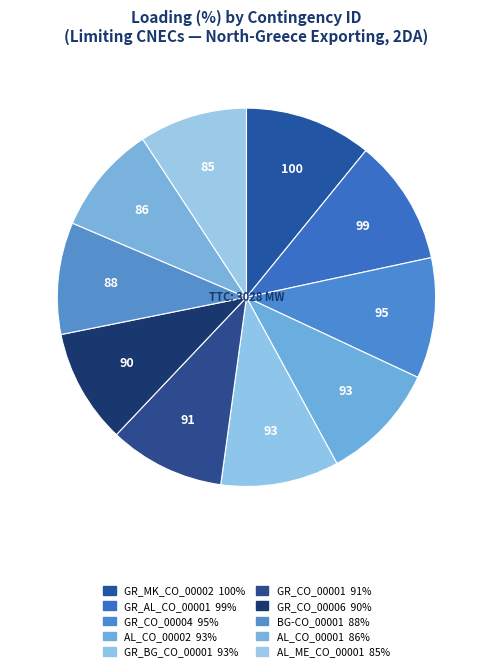

Does GR_CO_00004 represent more than half of the total?

No